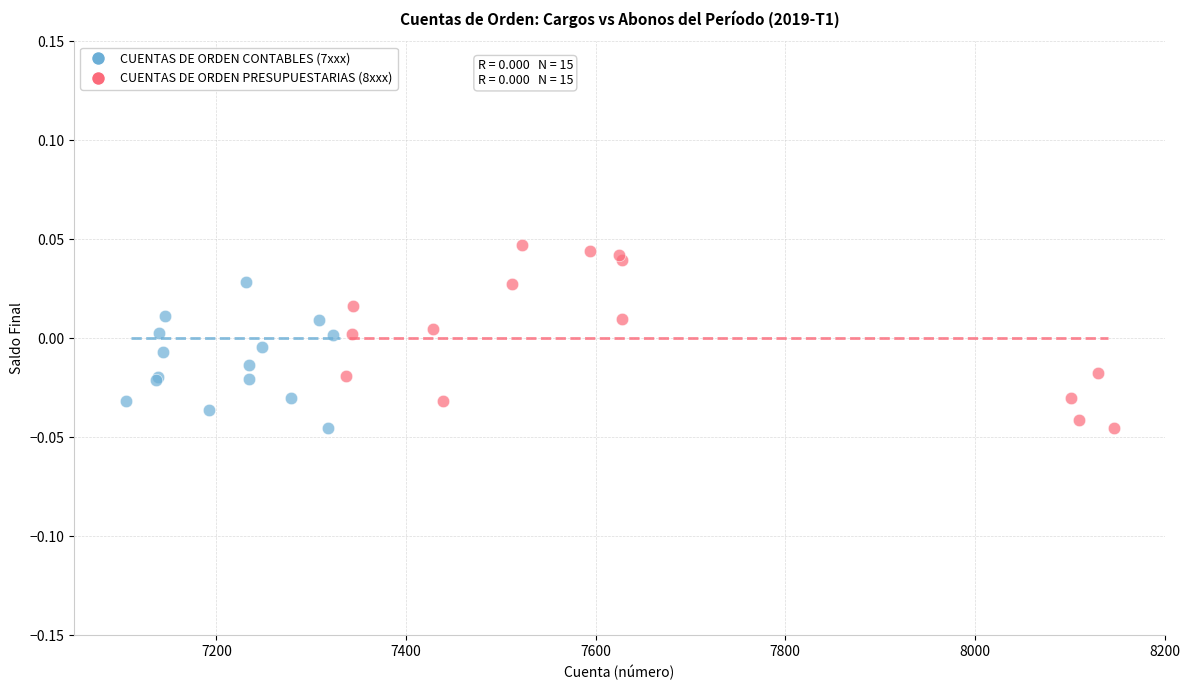

Which series contains the highest Y value?

CUENTAS DE ORDEN PRESUPUESTARIAS (8xxx)